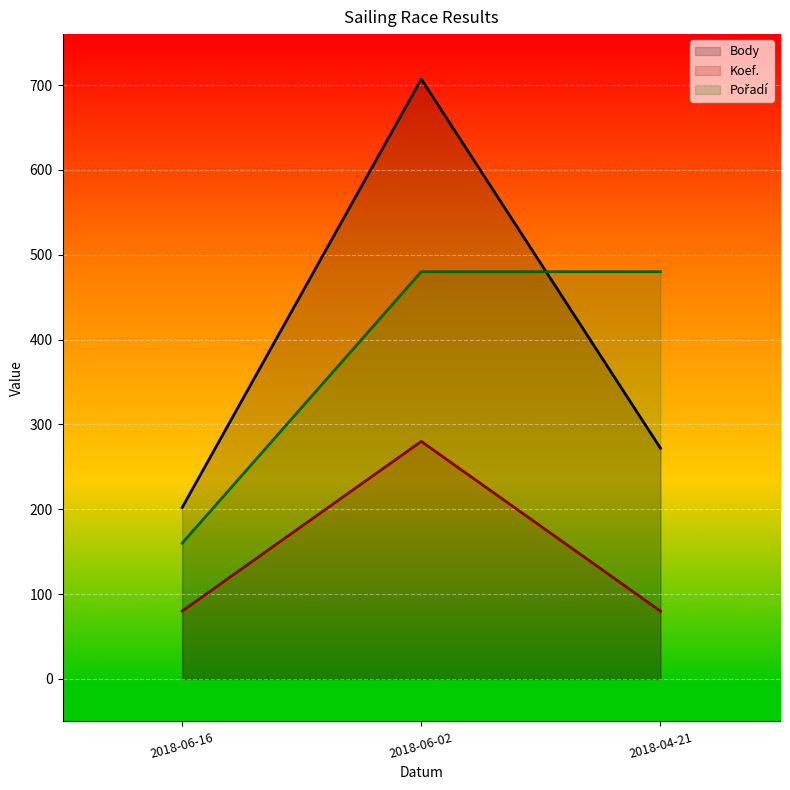

What is the value of the Body point at the 2nd from the left?

280